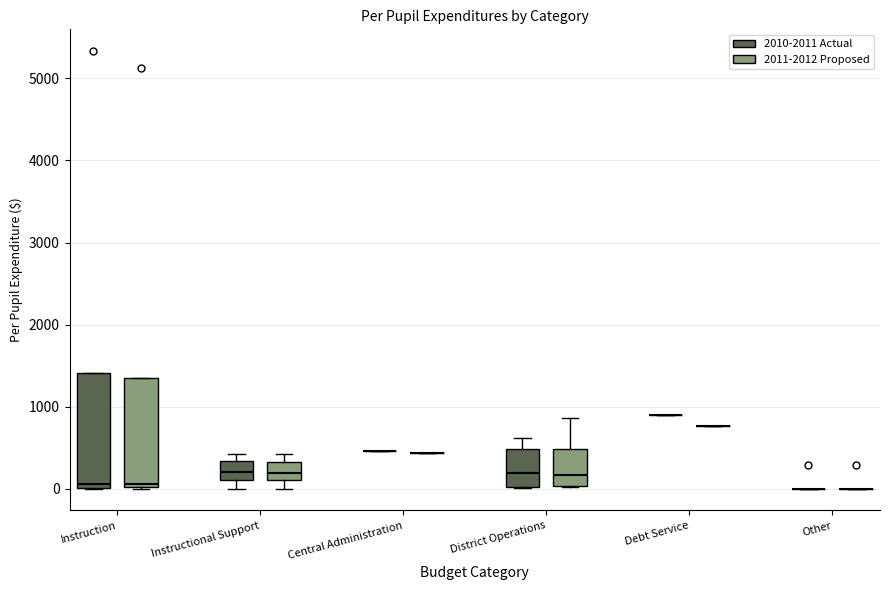

Reading left to right, read every box against the y-axis: the position of its median line, the range the box covers, and the ends of its whiskers. The values are not printed on the chart, so give them approximately, as read against the axis.

Instruction (2010-2011 Actual): median 100, box 0 to 1400, whiskers 0 to 1400
Instruction (2011-2012 Proposed): median 100, box 0 to 1300, whiskers 0 to 1300
Instructional Support (2010-2011 Actual): median 200, box 100 to 300, whiskers 0 to 400
Instructional Support (2011-2012 Proposed): median 200, box 100 to 300, whiskers 0 to 400
Central Administration (2010-2011 Actual): box collapsed to a line at 500, whiskers 500 to 500
Central Administration (2011-2012 Proposed): box collapsed to a line at 400, whiskers 400 to 400
District Operations (2010-2011 Actual): median 200, box 0 to 500, whiskers 0 to 600
District Operations (2011-2012 Proposed): median 200, box 0 to 500, whiskers 0 to 900
Debt Service (2010-2011 Actual): box collapsed to a line at 900, whiskers 900 to 900
Debt Service (2011-2012 Proposed): box collapsed to a line at 800, whiskers 800 to 800
Other (2010-2011 Actual): box collapsed to a line at 0, whiskers 0 to 0
Other (2011-2012 Proposed): box collapsed to a line at 0, whiskers 0 to 0